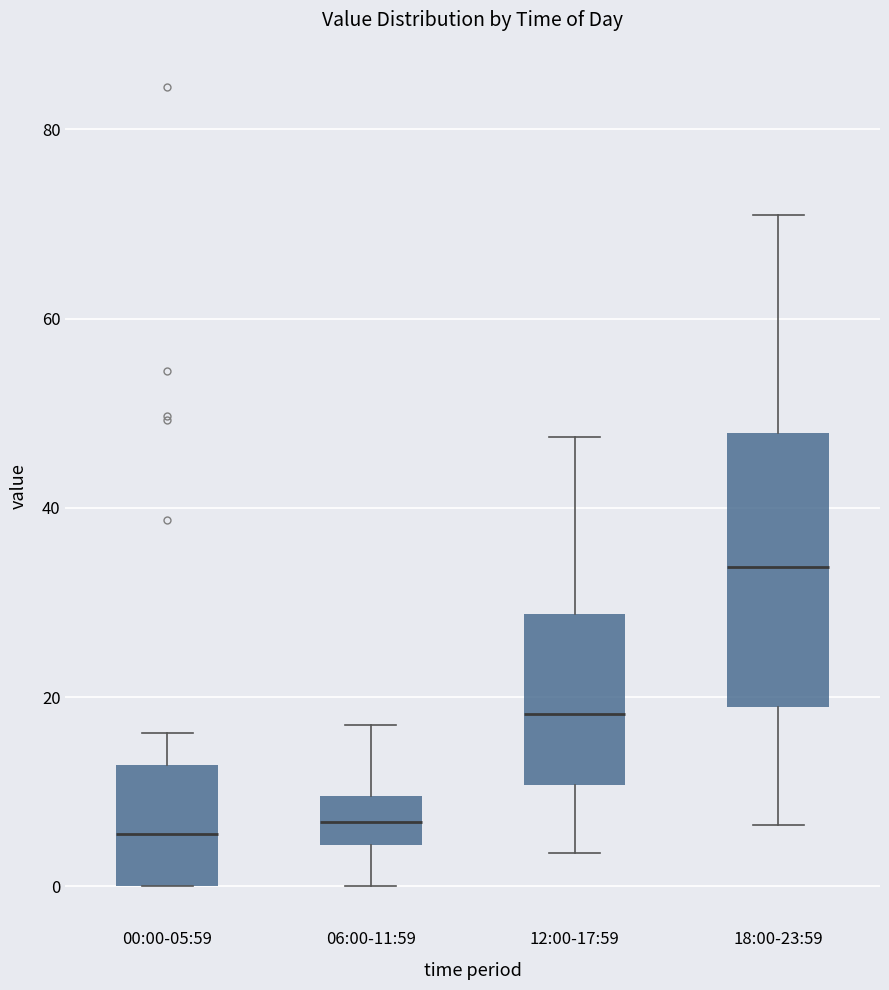

Where is the lower edge of the box for 12:00-17:59 on the y-axis? The values are not printed on the chart, so give them approximately, as read against the axis.

10